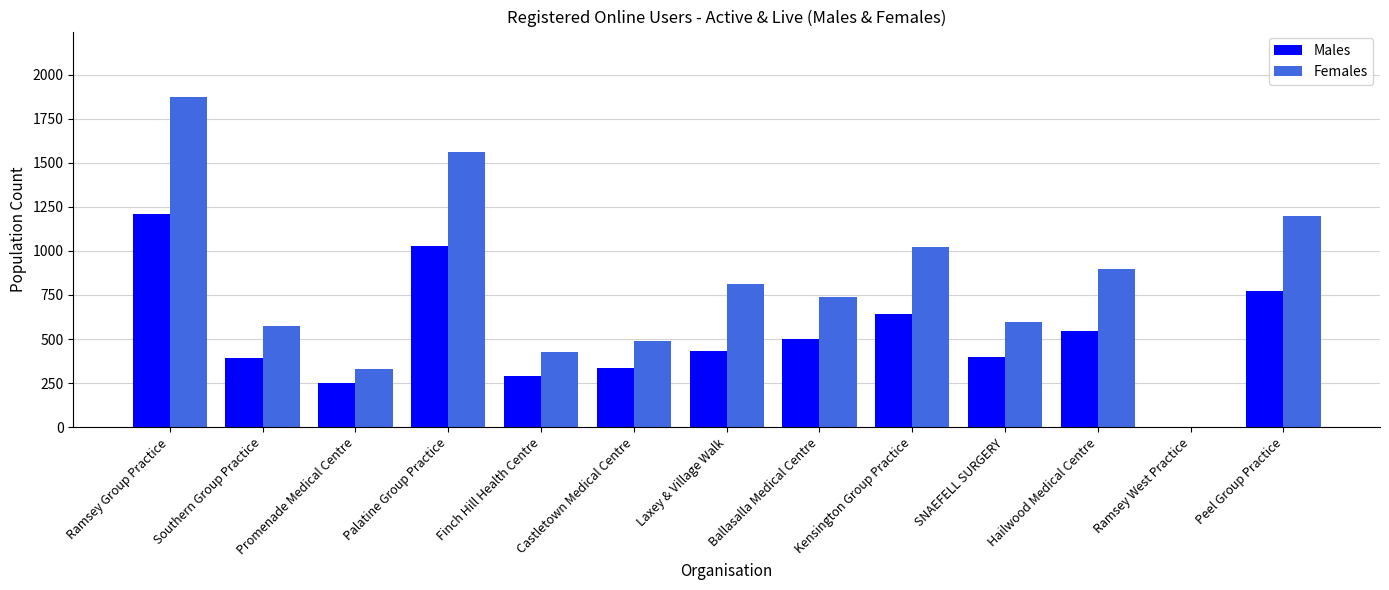

Is it true that Females equals 928 at SNAEFELL SURGERY?

False